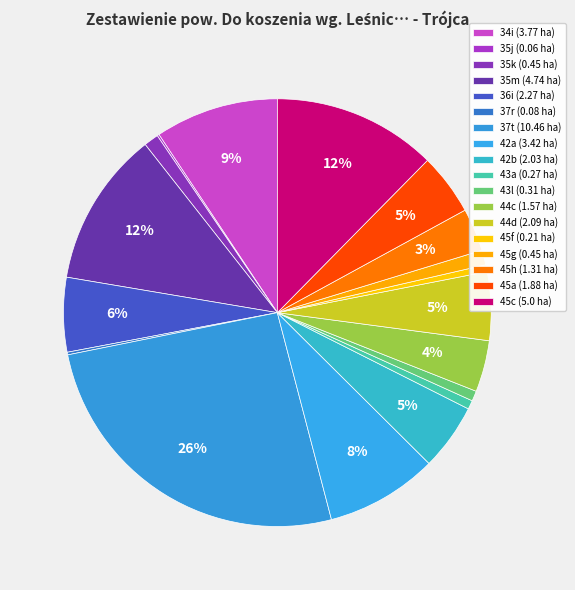

What portion of the pie excludes 44c?

96.1%